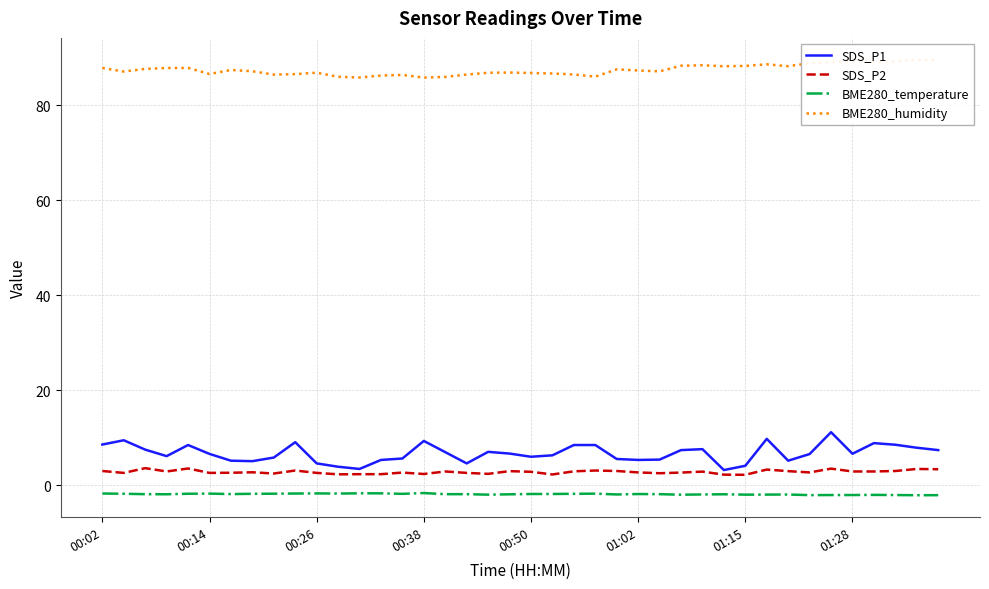

What is the lowest value of the SDS_P2 series?

2.2